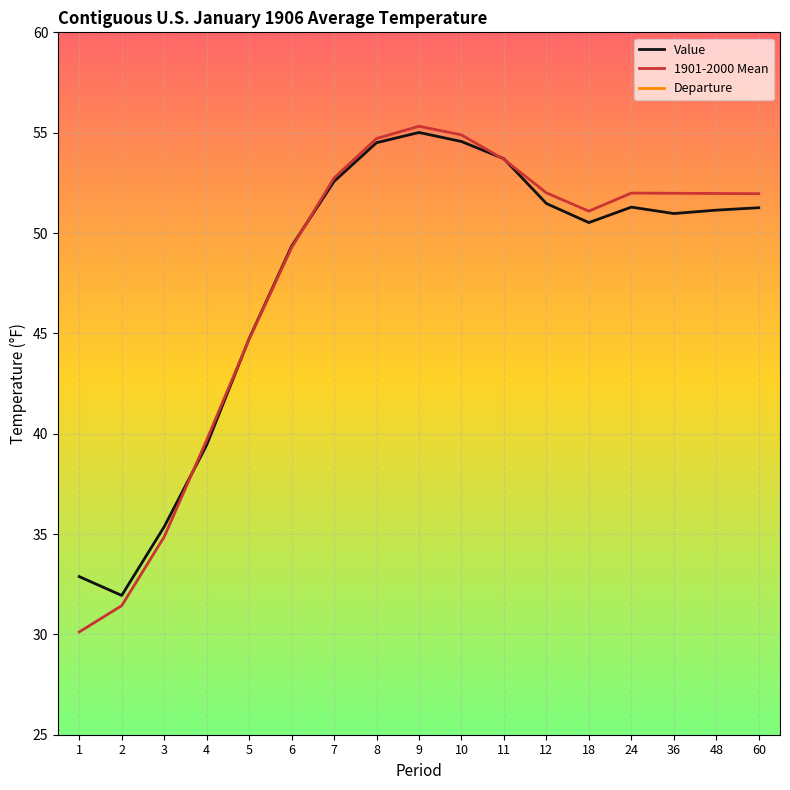

True or false: Value has a value of 51.1 at 48.

True